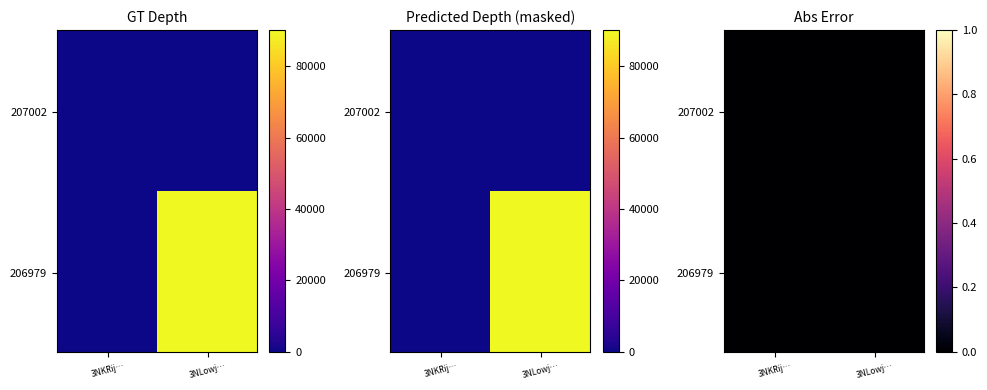

True or false: 3NLowjtzc8ouWYXQfsryL81RXUKunSRGDC8Z7ho has a value of 36808 at 206979.

False